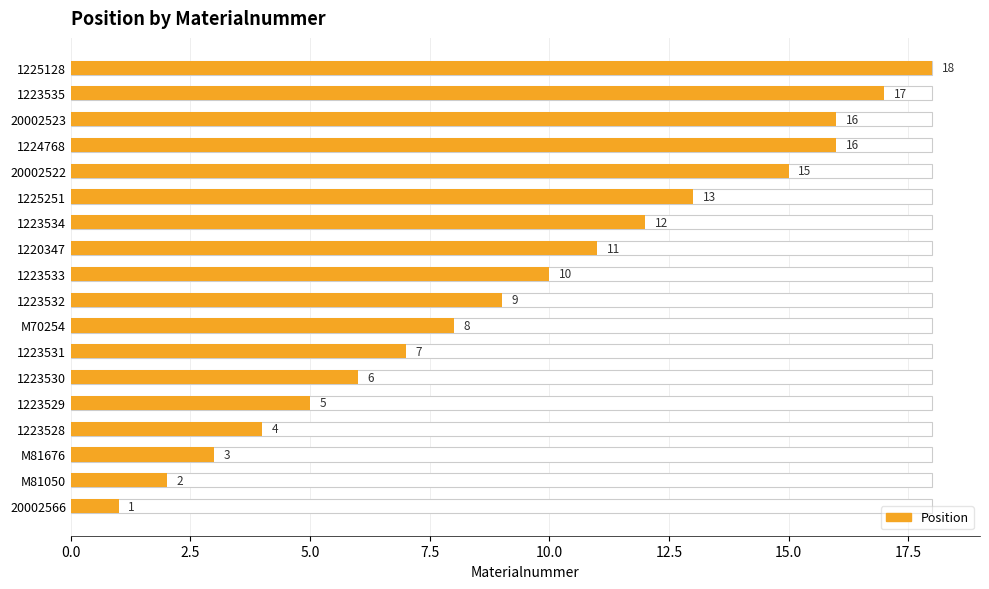

How many data points are less than 10?

9